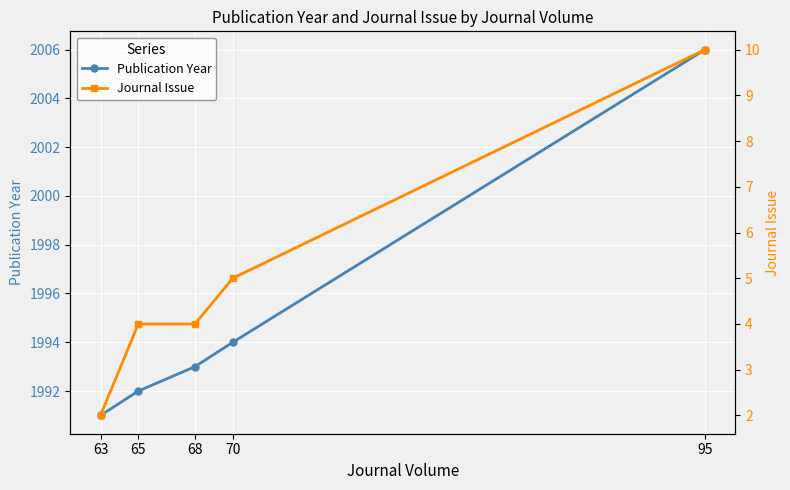

What is the sum of all Journal Issue values?

25